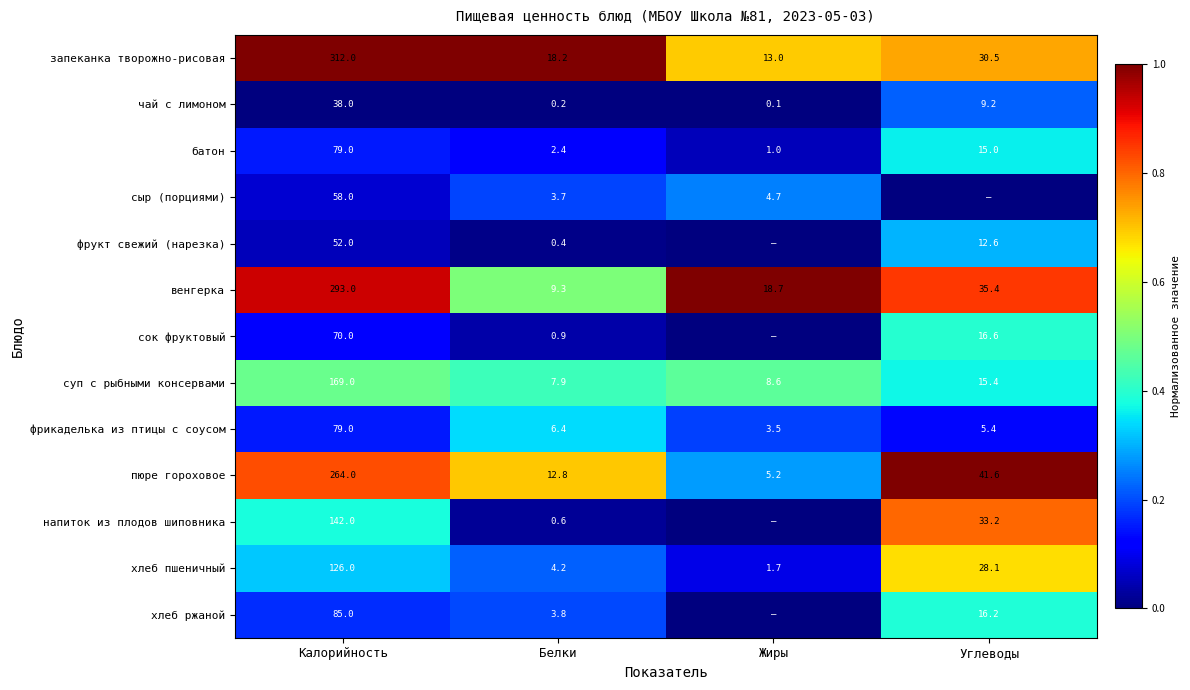

What is the spread (max minus min) of values at Калорийность?

274.0